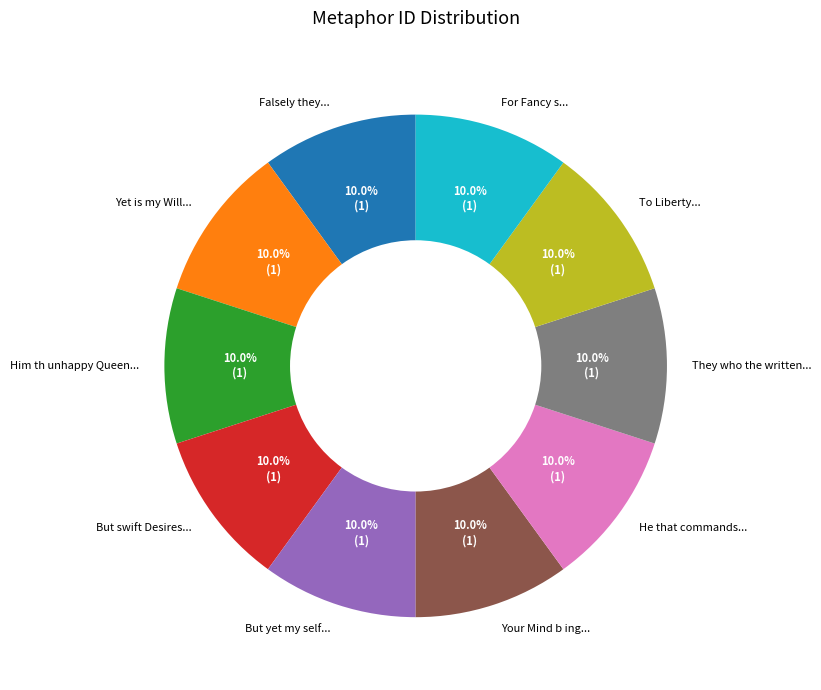

What is the ratio of the value at Yet is my Will... to the value at But swift Desires...?

1.0